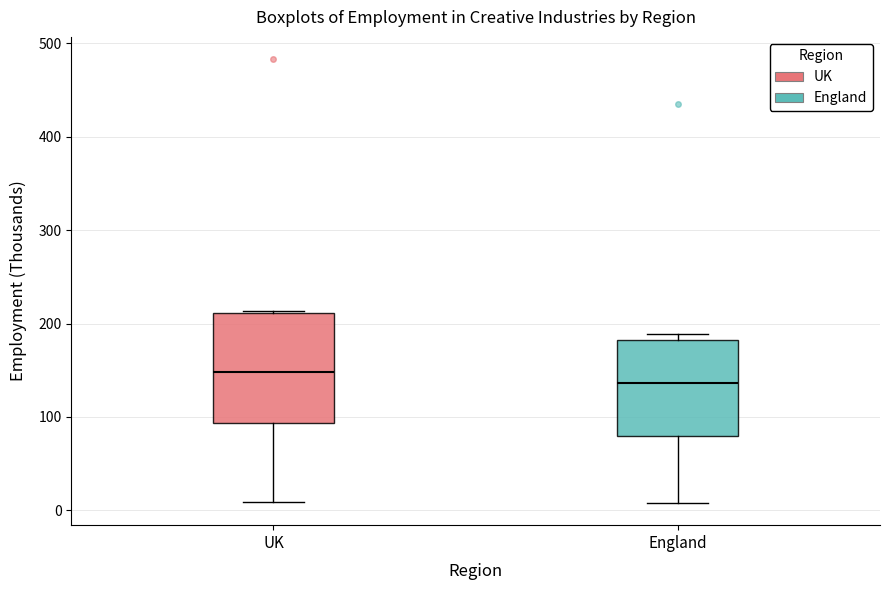

Reading left to right, transcribe this box plot: for each box, give where its median line is, the range the box spans, and where its two whiskers end, as read against the y-axis. The values are not printed on the chart, so give them approximately, as read against the axis.

UK: median 150, box 90 to 210, whiskers 10 to 210
England: median 140, box 80 to 180, whiskers 10 to 190